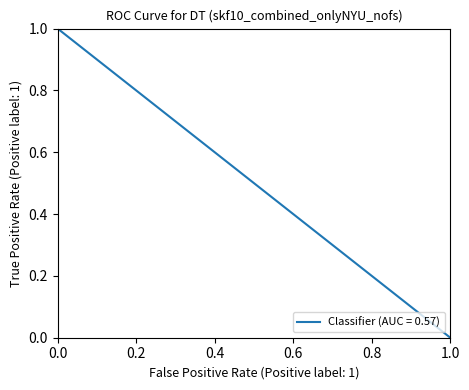

True or false: the data shows 0 at 1.0.

True